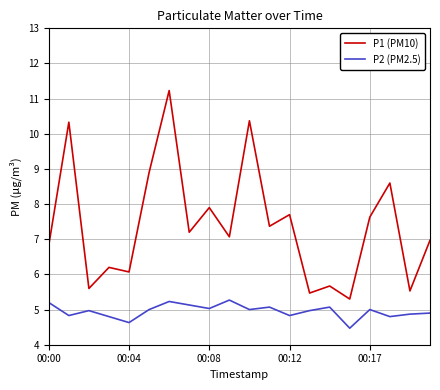

Does the chart display data point markers on the line(s)?

No